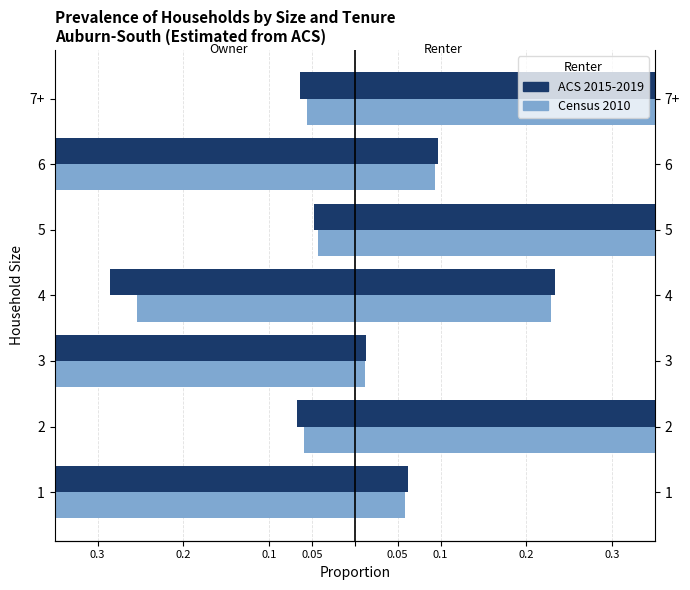

Rank the series at 5 from highest to lowest value.

Census 2010, ACS 2015-2019